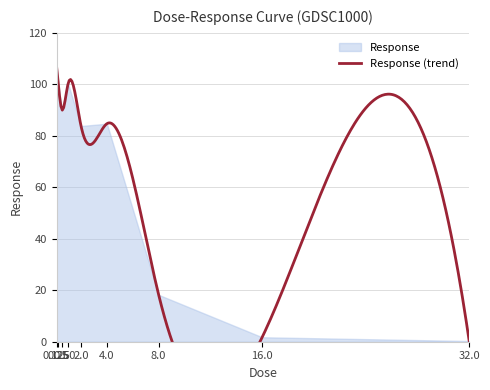

What is the smallest value displayed?

0.3